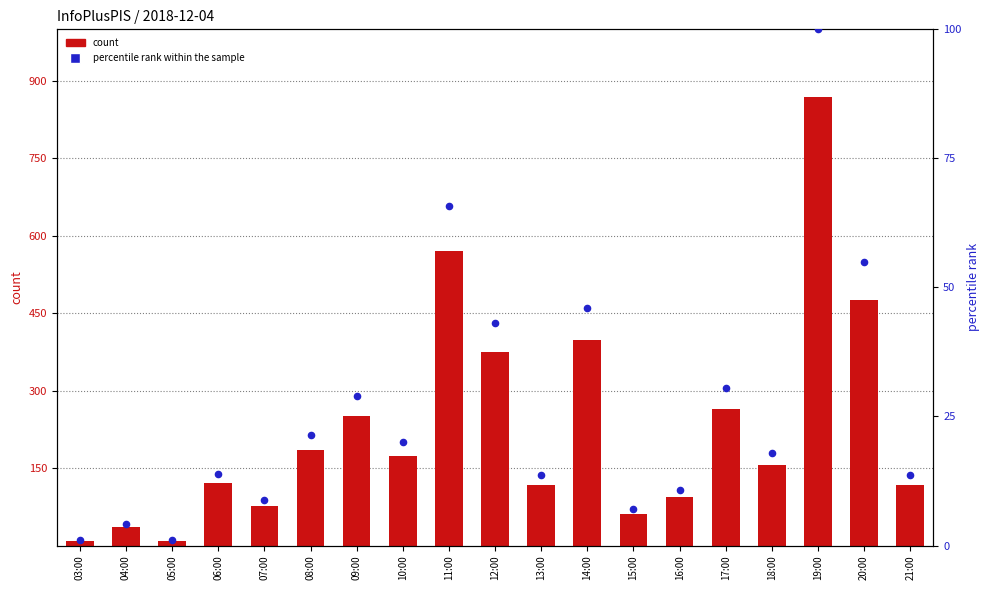

Which series has the widest spread of Y values?

count